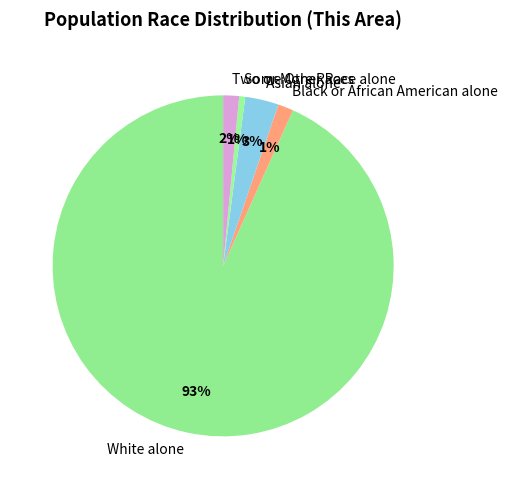

Which category has the biggest portion of the pie?

White alone